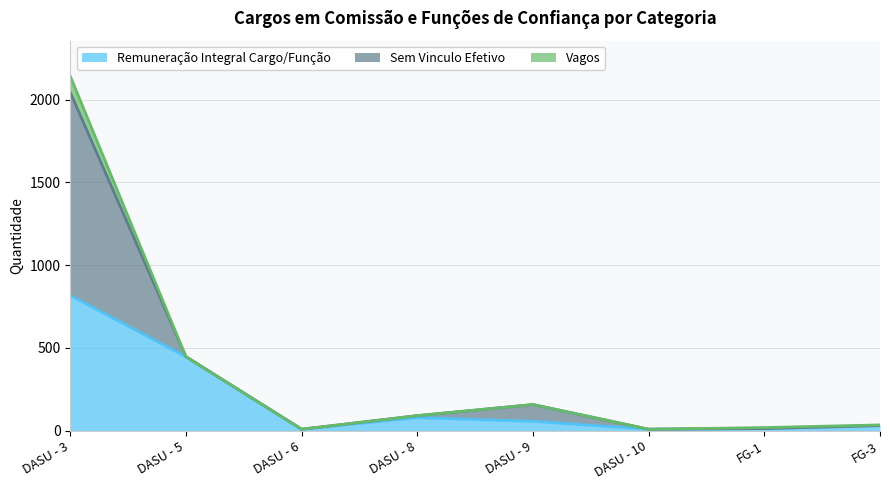

Which category has the lowest value in the Remuneração Integral Cargo/Função series?

DASU - 6